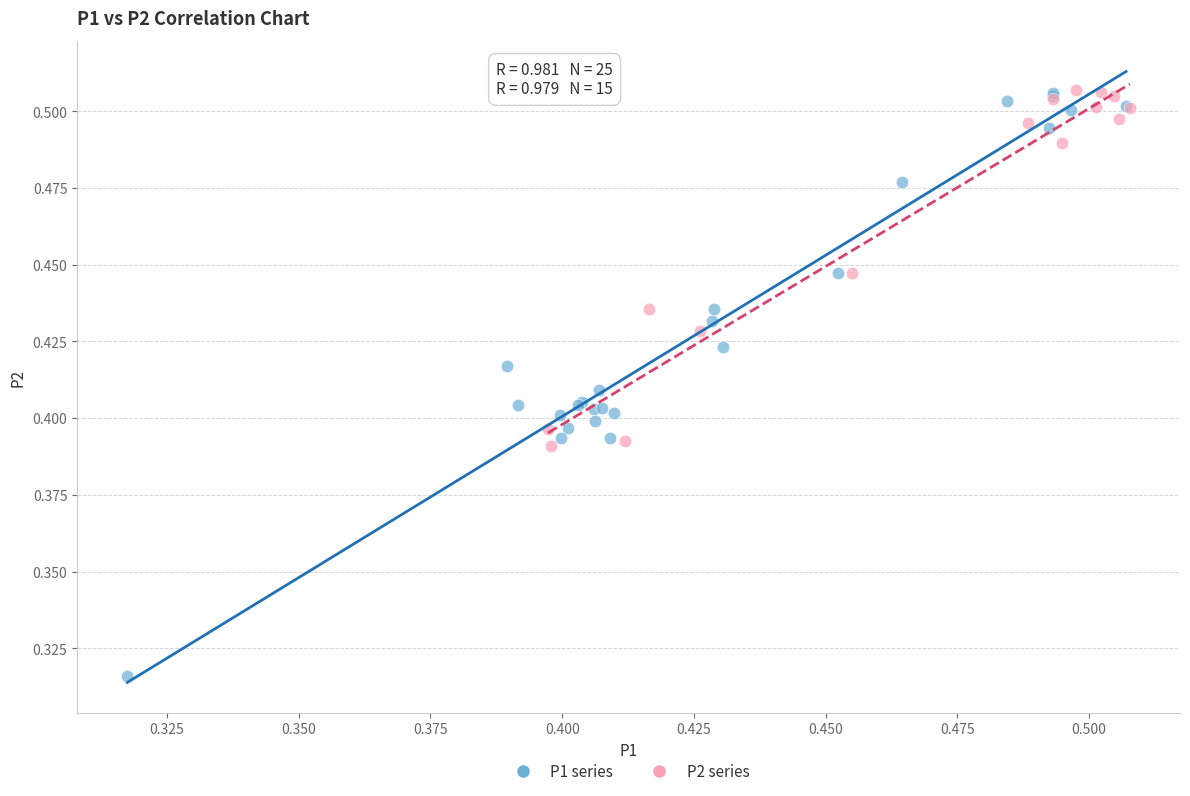

Which series has the widest spread of Y values?

P1 series